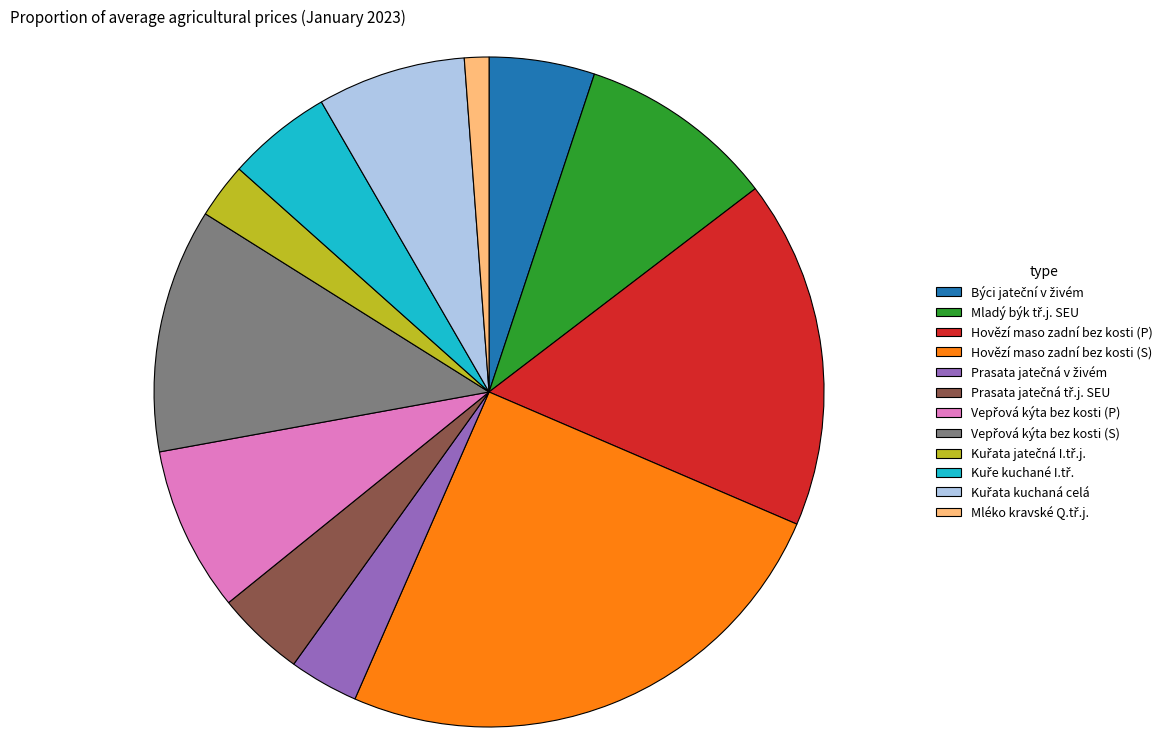

Is there any slice that represents more than half of the pie?

No